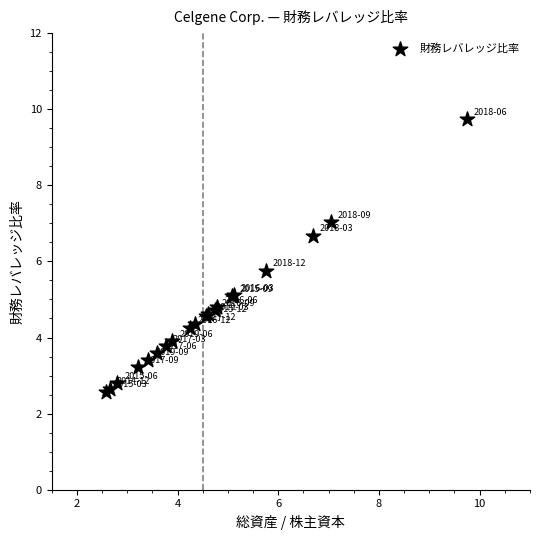

What Y value in the scatter plot is closest to 6?

5.8